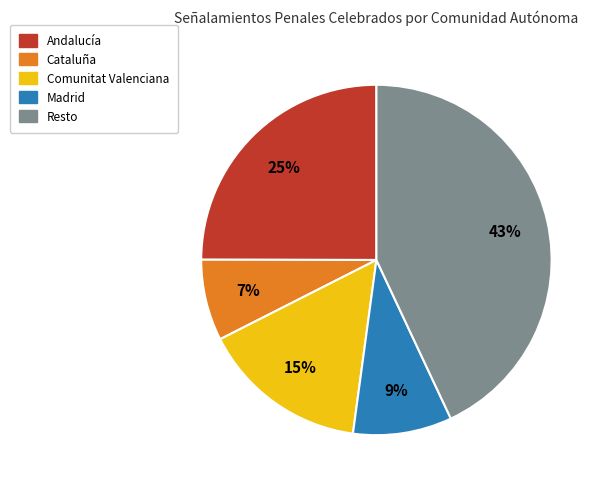

How many segments does this pie chart have?

5